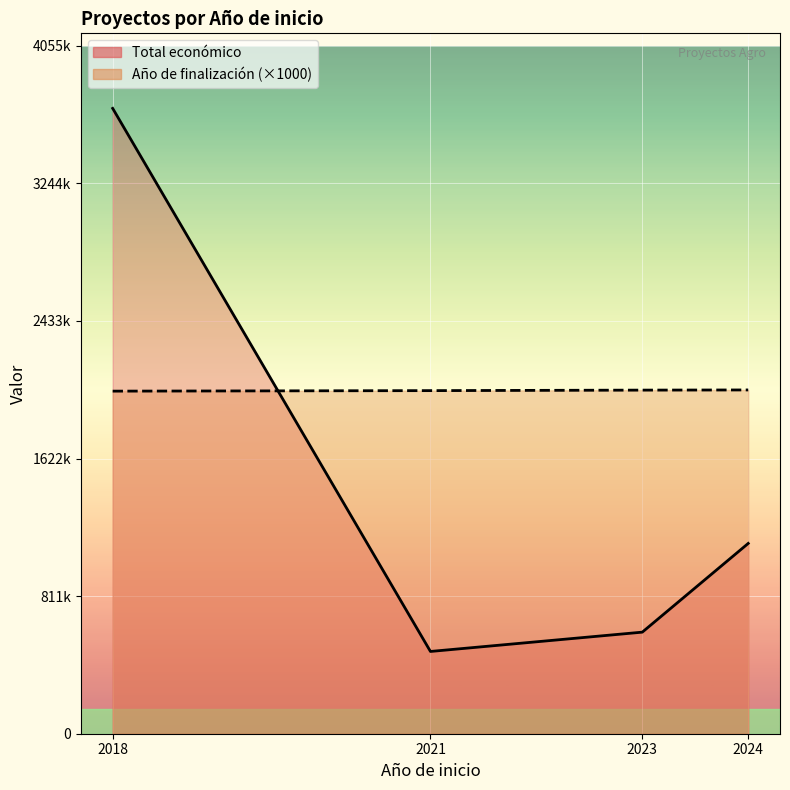

At which category is the sum across all series the highest?

2018